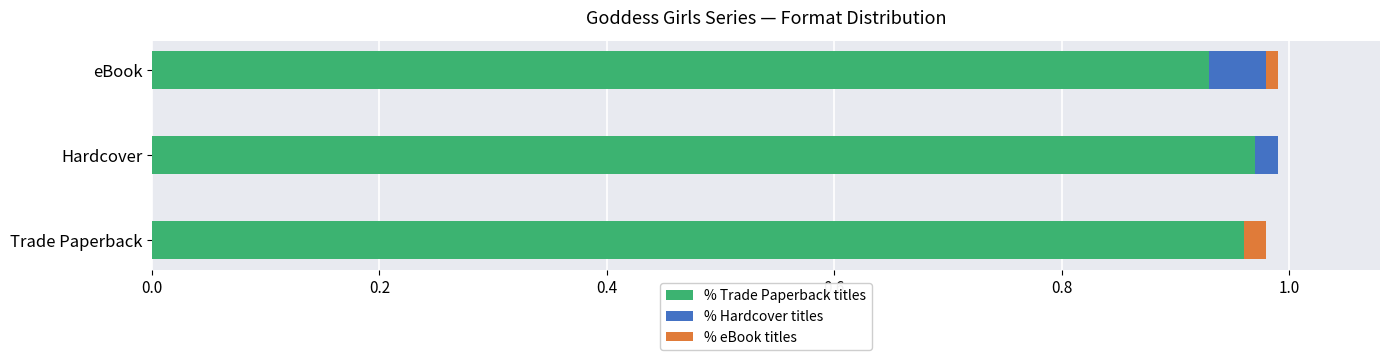

What is the sum of all % Trade Paperback titles values?

2.9